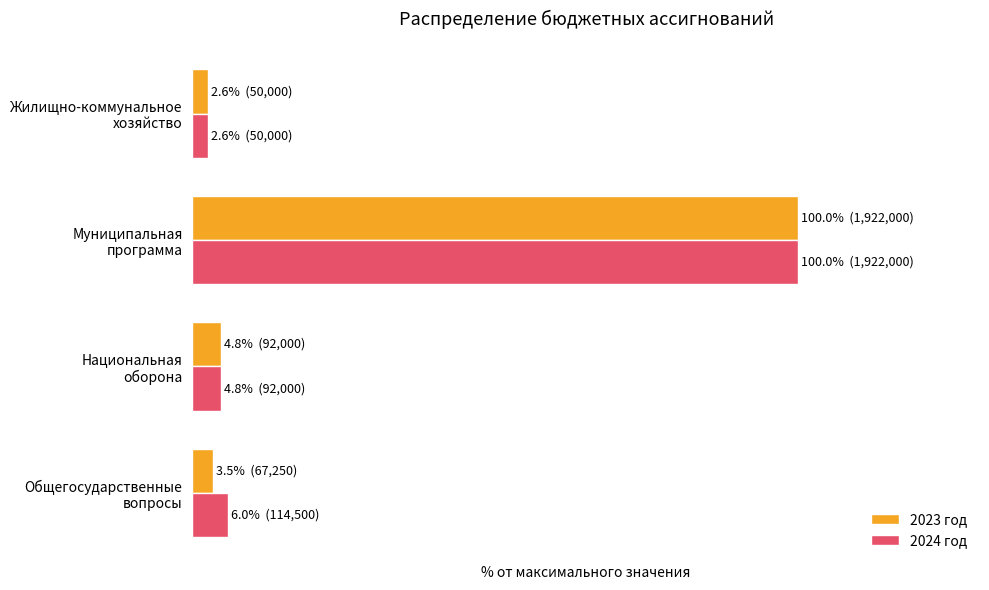

What are all the series names shown in the legend?

2023 год, 2024 год